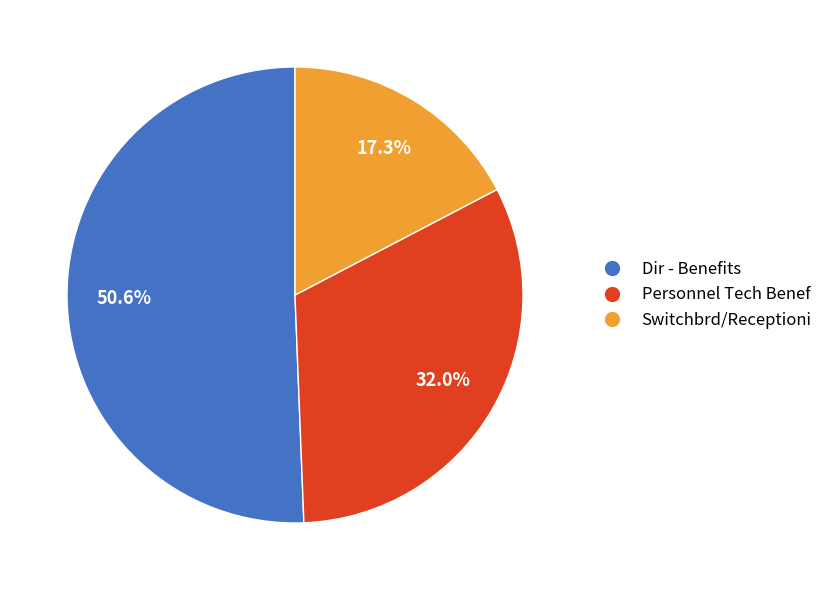

What is the smallest slice in the pie chart?

Switchbrd/Receptioni